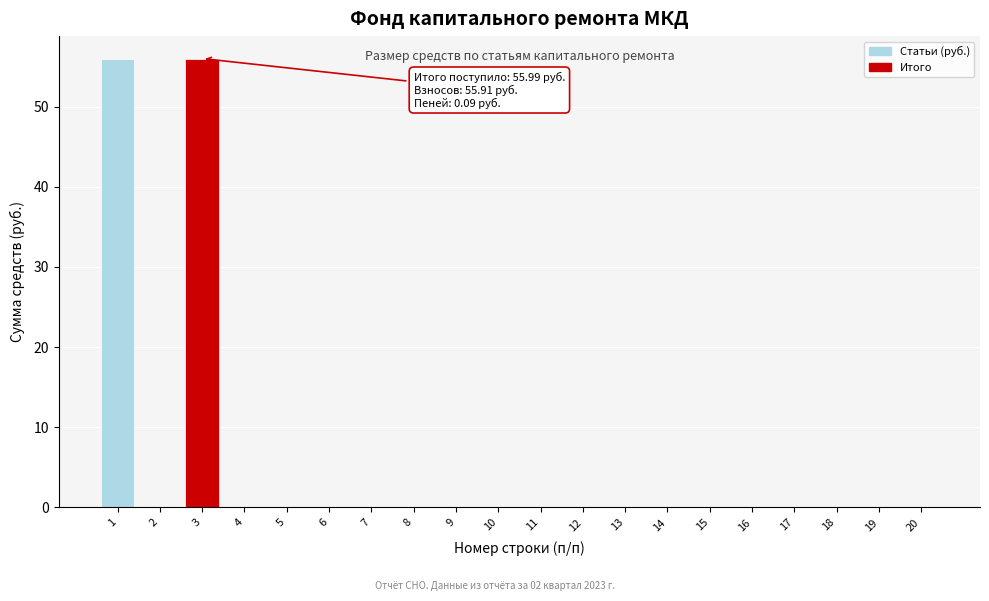

Reading left to right, transcribe all the data shown in this chart.

1=56.0	2=0.0	3=56.0	4=0.0	5=0.0	6=0.0	7=0.0	8=0.0	9=0.0	10=0.0	11=0.0	12=0.0	13=0.0	14=0.0	15=0.0	16=0.0	17=0.0	18=0.0	19=0.0	20=0.0